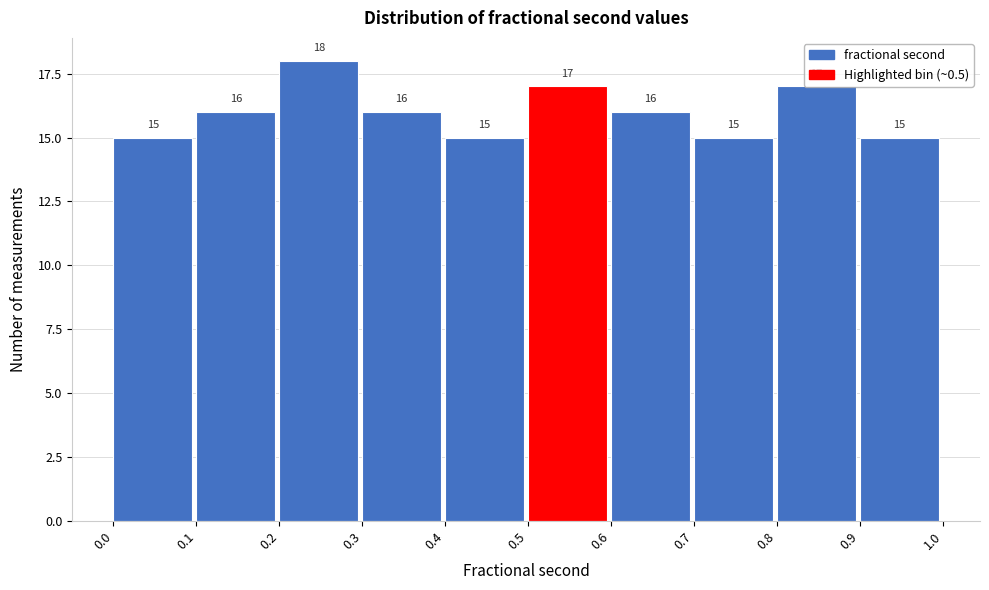

Reading left to right, transcribe this chart: for each bar, give the range it covers on the x-axis and its height.

0.0 to 0.1: 15
0.1 to 0.2: 16
0.2 to 0.3: 18
0.3 to 0.4: 16
0.4 to 0.5: 15
0.5 to 0.6: 17
0.6 to 0.7: 16
0.7 to 0.8: 15
0.8 to 0.9: 17
0.9 to 1.0: 15